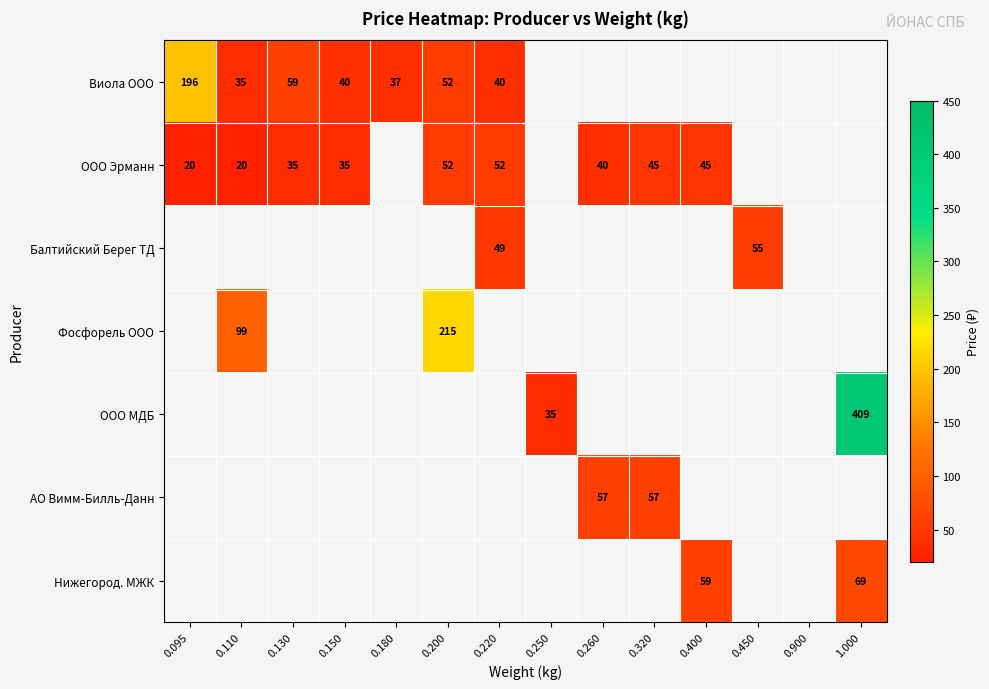

Which has a higher value, 0.180 or 0.150?

0.150